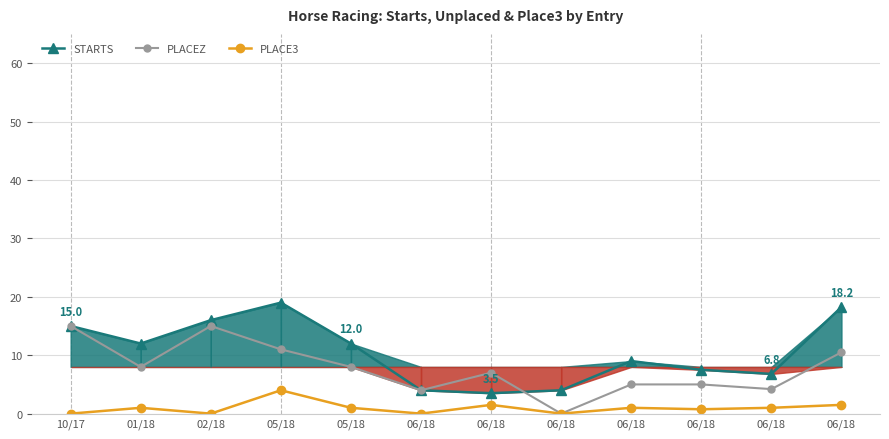

True or false: PLACE3 has a value of 1.0 at 06/18.

True